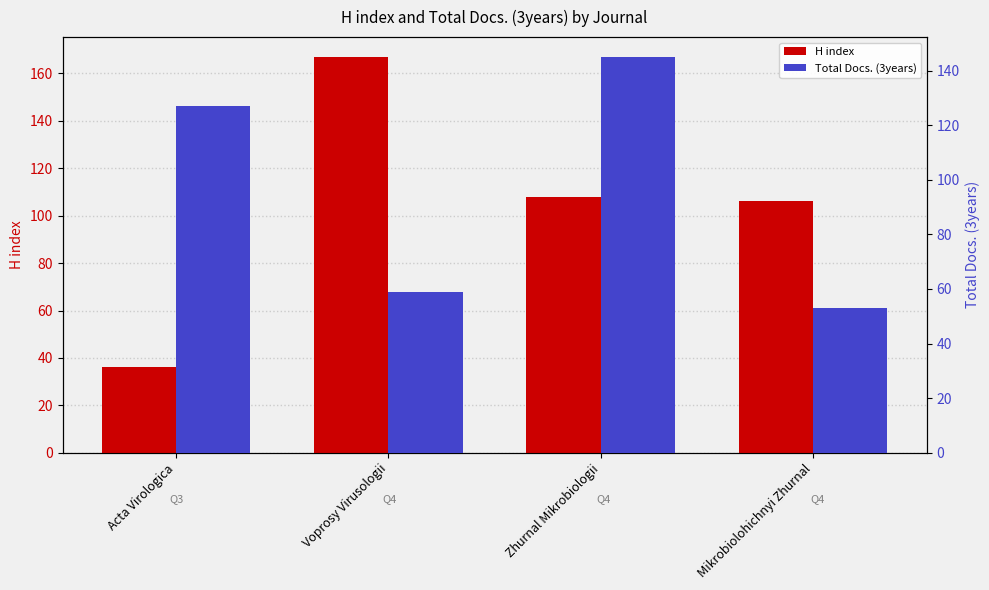

Reading left to right, transcribe all the data shown in this chart.

H index: Acta Virologica=36	Voprosy Virusologii=167	Zhurnal Mikrobiologii=108	Mikrobiolohichnyi Zhurnal=106
Total Docs. (3years): Acta Virologica=127	Voprosy Virusologii=59	Zhurnal Mikrobiologii=145	Mikrobiolohichnyi Zhurnal=53